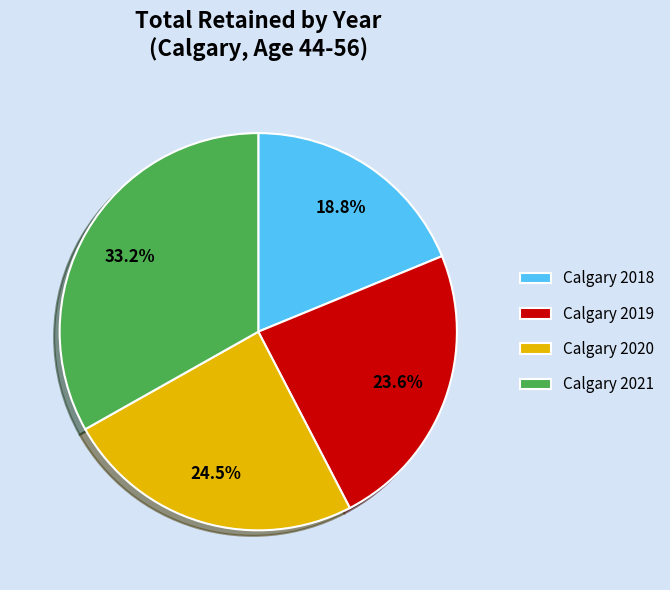

Between Calgary 2019 and Calgary 2018, which is larger?

Calgary 2019